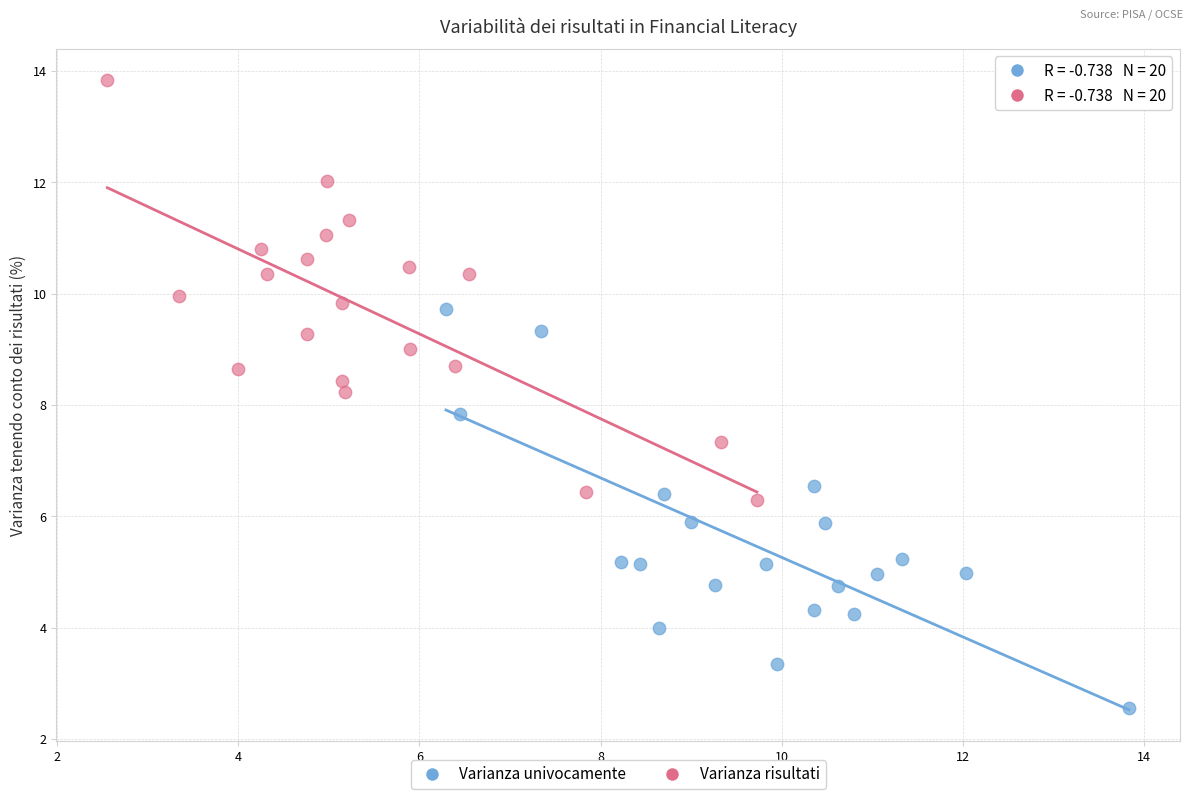

What are all the series names shown in the legend?

Varianza univocamente, Varianza risultati